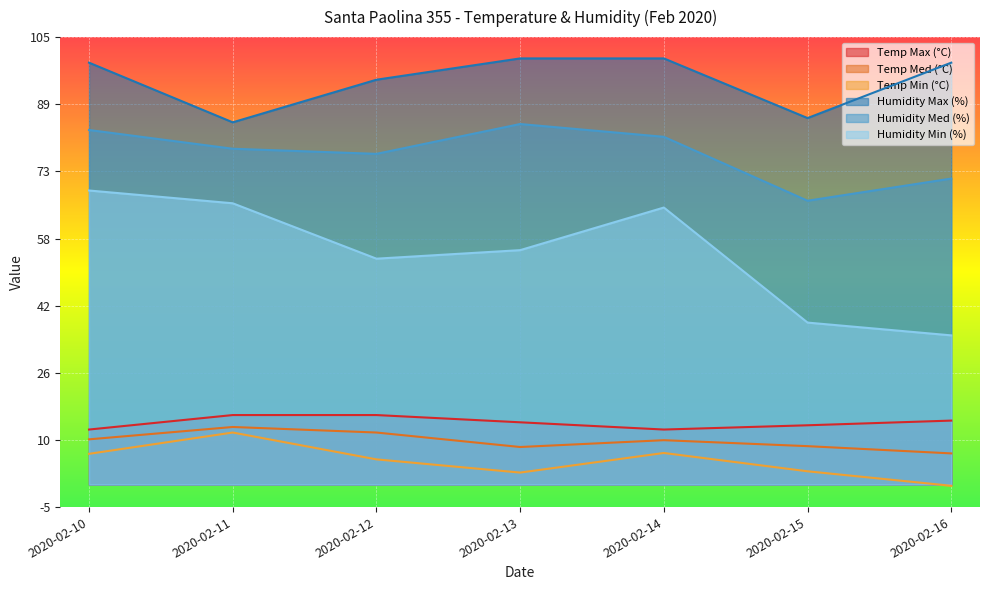

At which category does Temp Med (°C) reach its first local valley?

2020-02-13